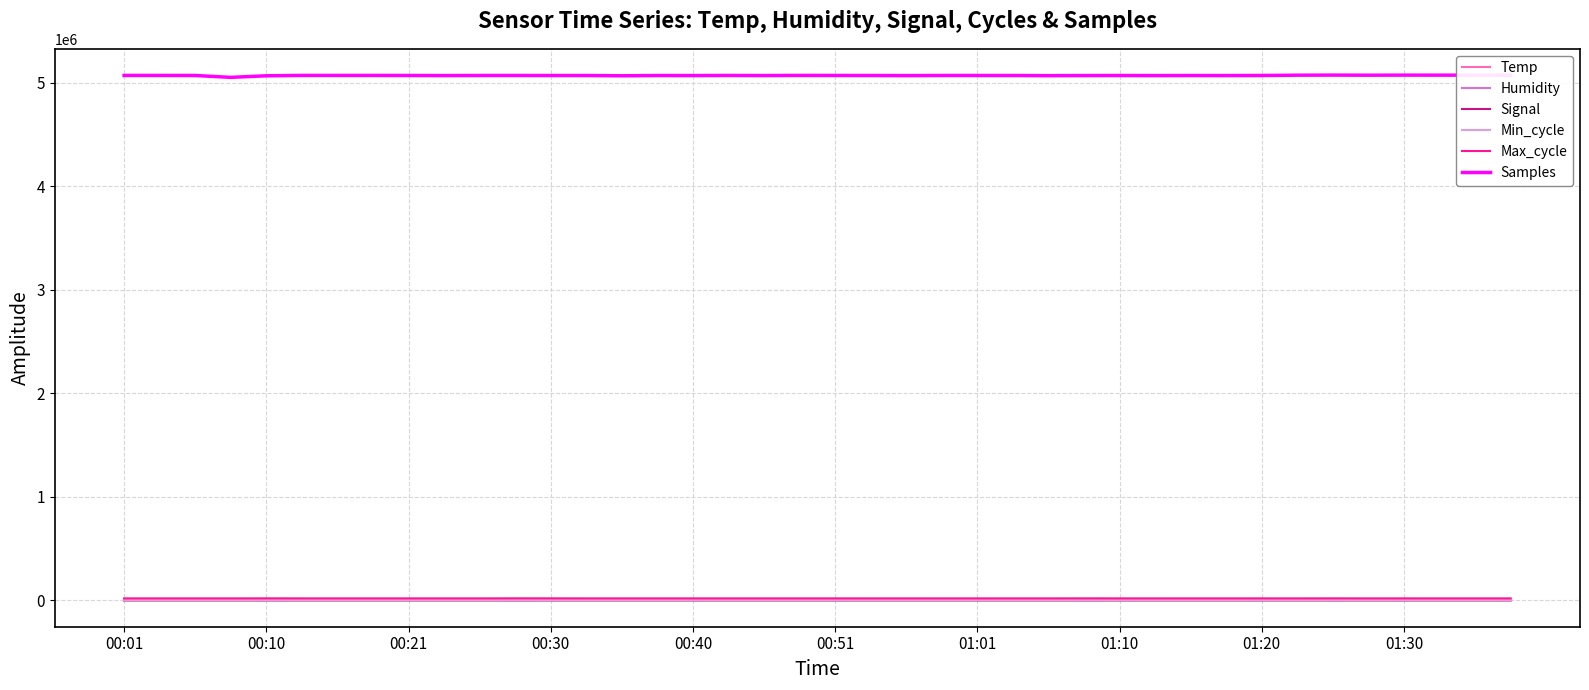

Which series has the largest total across all categories?

Samples